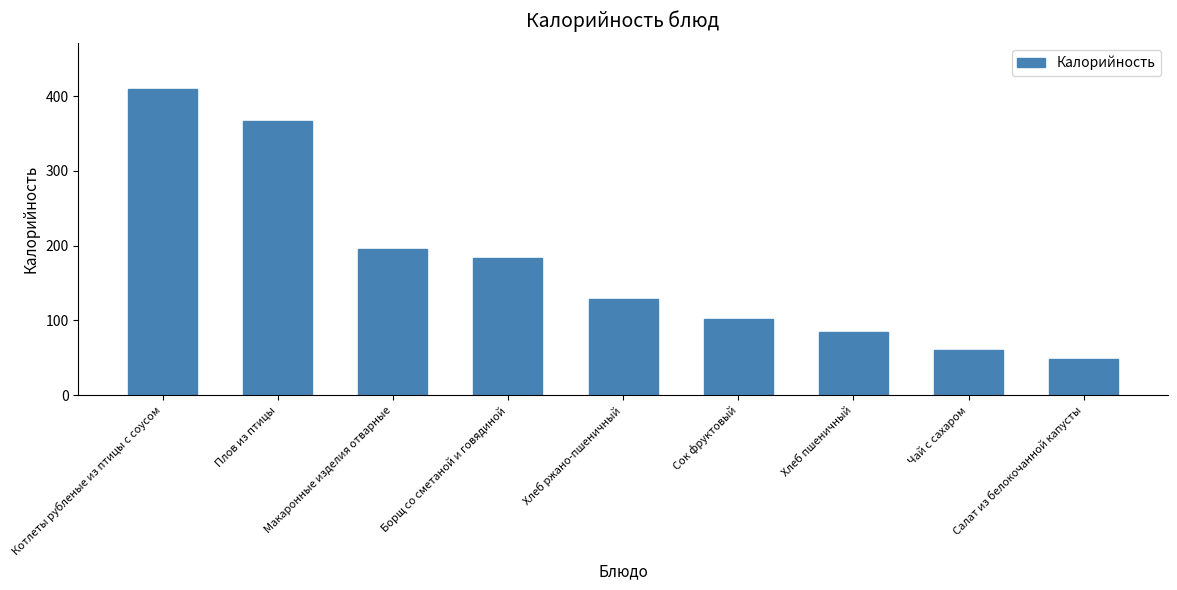

What is the greatest value displayed?

409.1